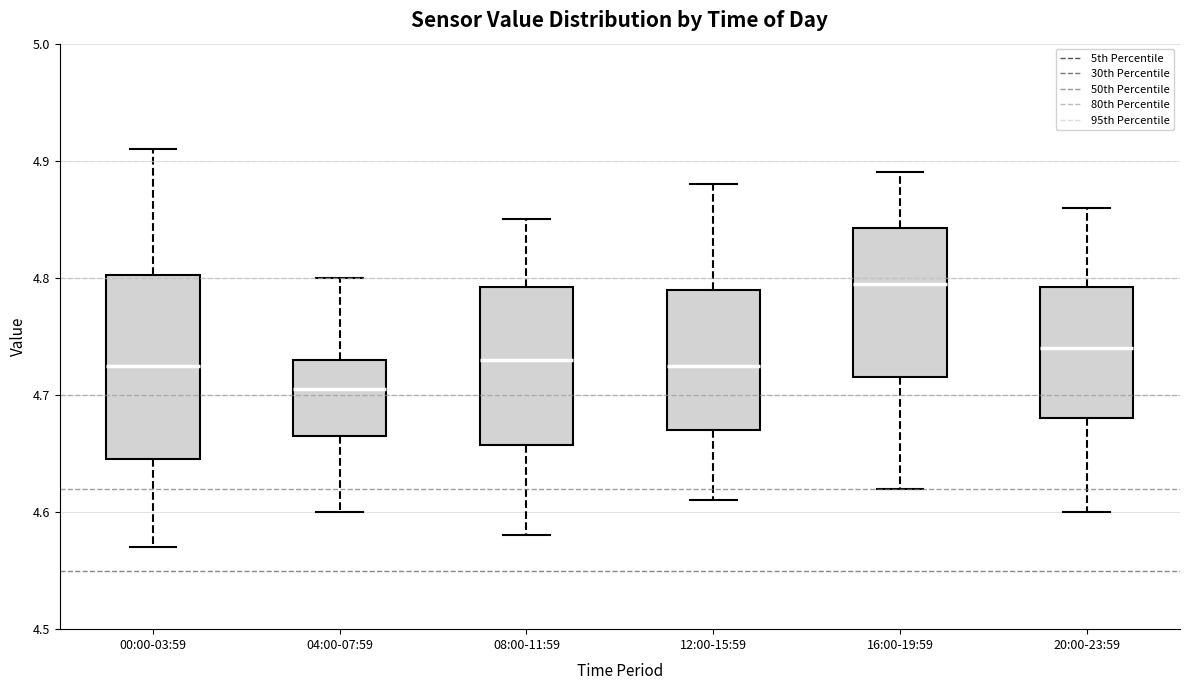

Which box is the tallest, from its lower edge to its upper edge?

00:00-03:59